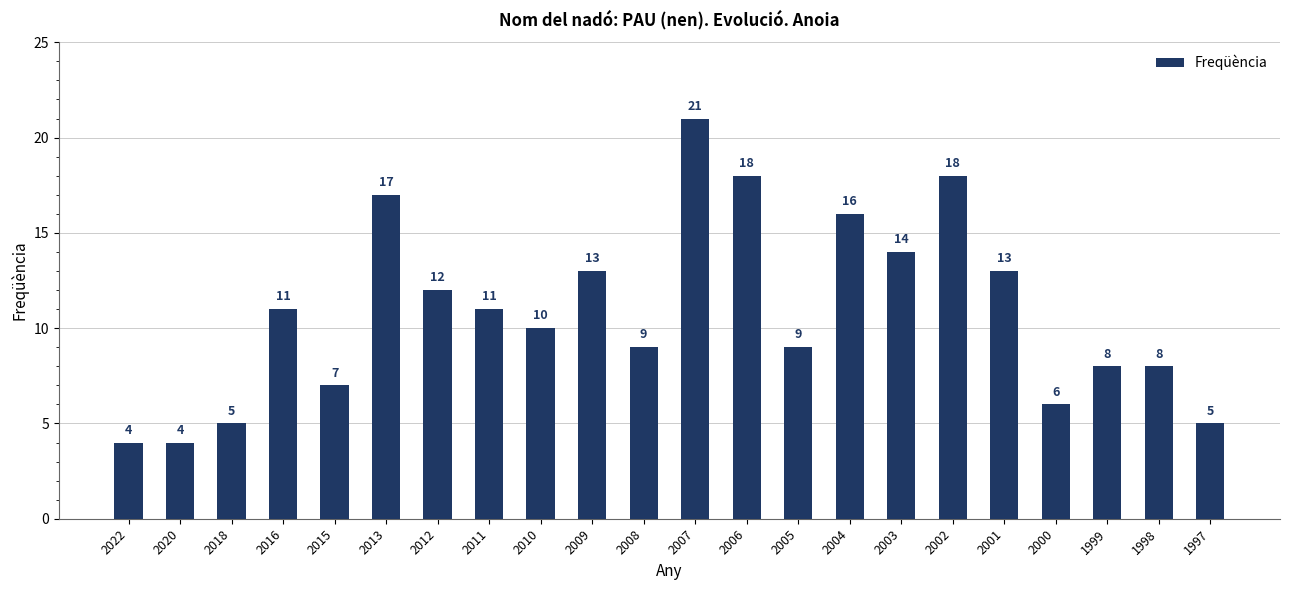

How many bars are there in total?

22